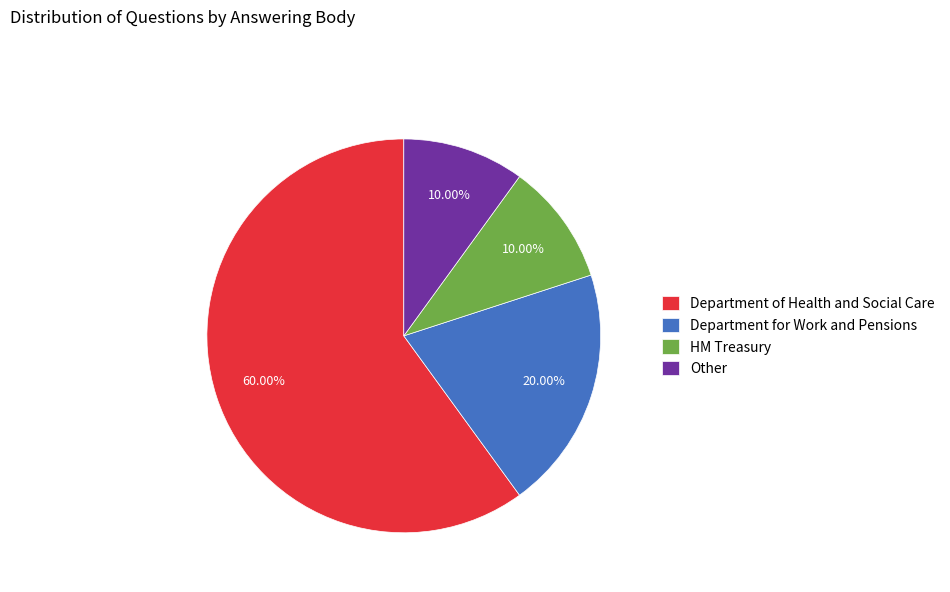

Is it true that HM Treasury is 1% of the pie?

False